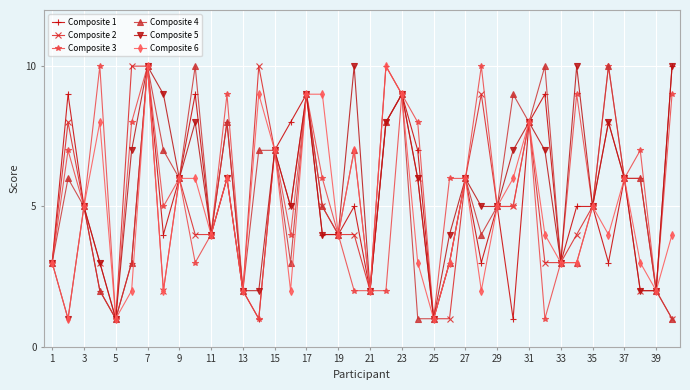

Is this an area chart (filled region under the line)?

No